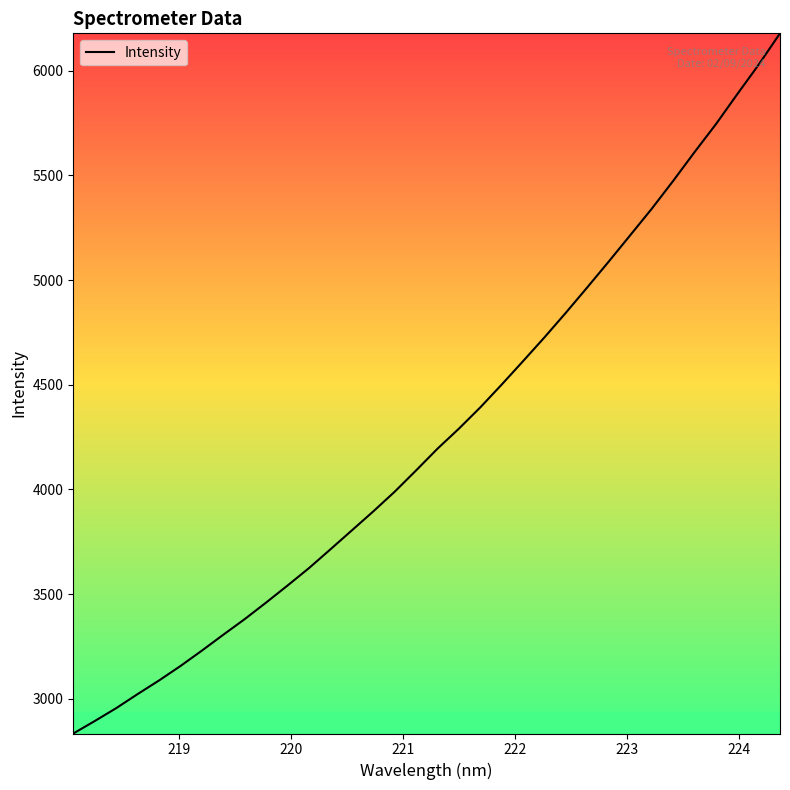

What is the difference between the maximum and minimum values?

3345.5